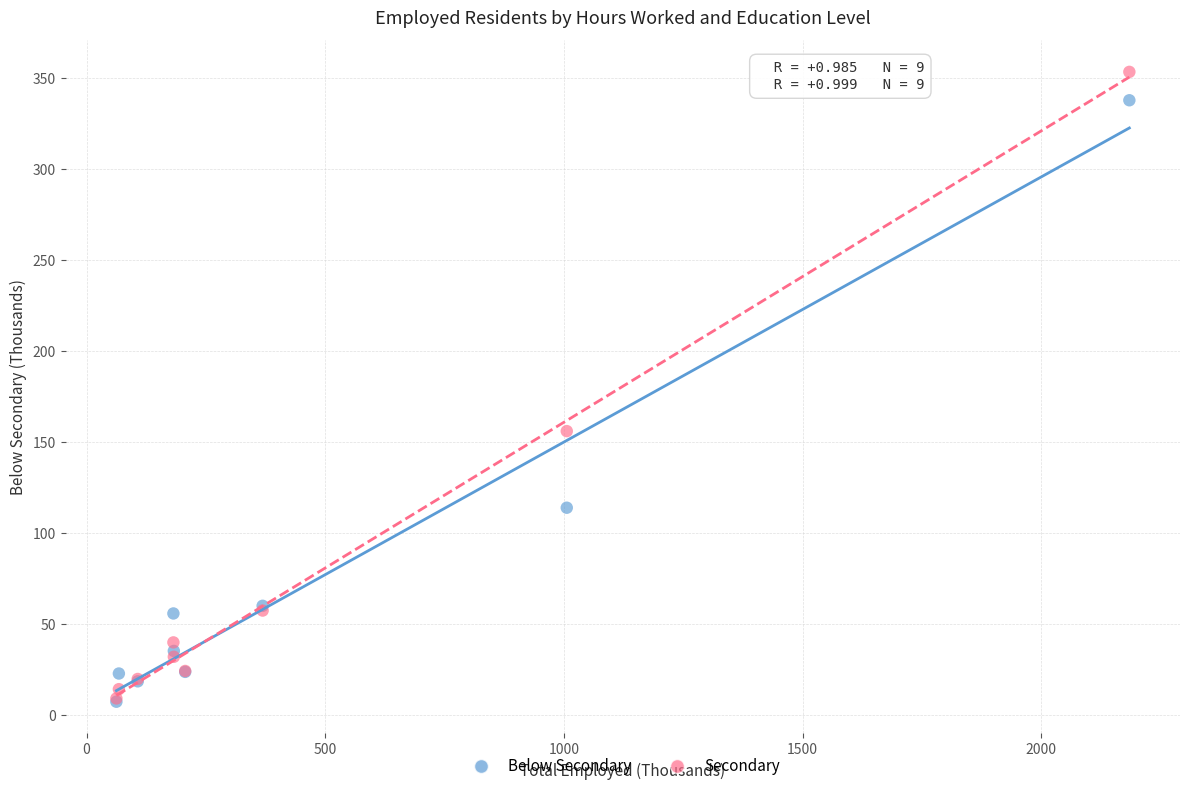

In the Below Secondary series, what Y value is closest to 172?

114.0